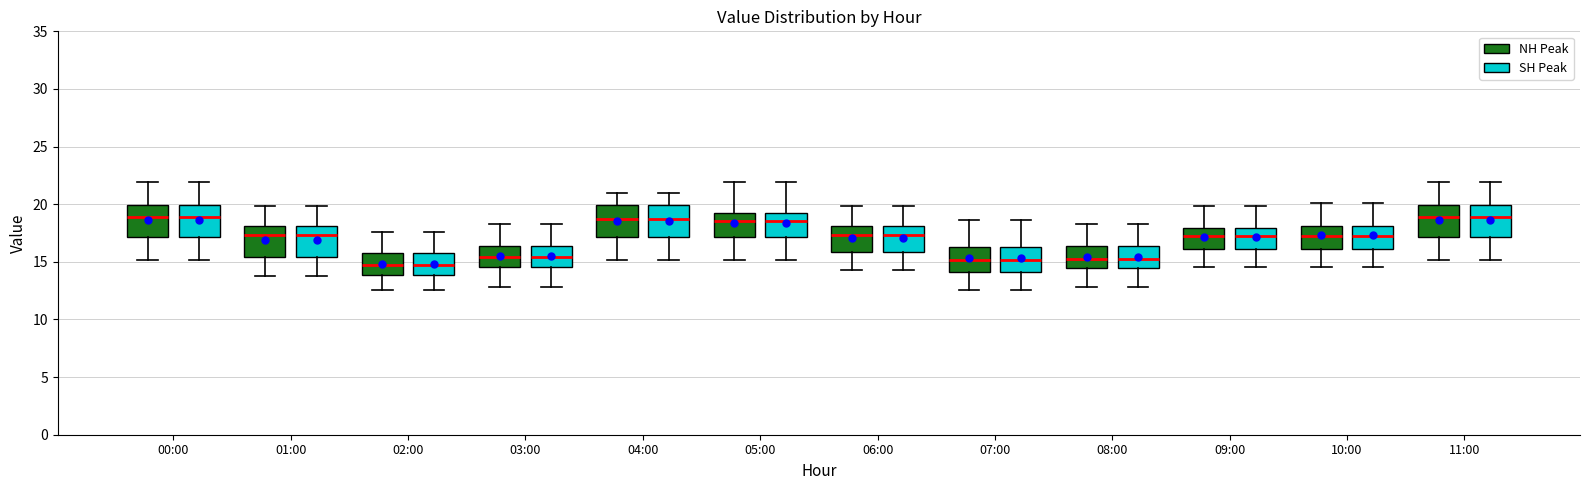

Reading left to right, transcribe this box plot: for each box, give where its median line is, the range the box spans, and where its two whiskers end, as read against the y-axis. The values are not printed on the chart, so give them approximately, as read against the axis.

00:00 (NH Peak): median 19.0, box 17.0 to 20.0, whiskers 15.0 to 22.0
00:00 (SH Peak): median 19.0, box 17.0 to 20.0, whiskers 15.0 to 22.0
01:00 (NH Peak): median 17.5, box 15.5 to 18.0, whiskers 14.0 to 20.0
01:00 (SH Peak): median 17.5, box 15.5 to 18.0, whiskers 14.0 to 20.0
02:00 (NH Peak): median 14.5, box 14.0 to 15.5, whiskers 12.5 to 17.5
02:00 (SH Peak): median 14.5, box 14.0 to 15.5, whiskers 12.5 to 17.5
03:00 (NH Peak): median 15.5, box 14.5 to 16.5, whiskers 13.0 to 18.5
03:00 (SH Peak): median 15.5, box 14.5 to 16.5, whiskers 13.0 to 18.5
04:00 (NH Peak): median 18.5, box 17.0 to 20.0, whiskers 15.0 to 21.0
04:00 (SH Peak): median 18.5, box 17.0 to 20.0, whiskers 15.0 to 21.0
05:00 (NH Peak): median 18.5, box 17.0 to 19.5, whiskers 15.0 to 22.0
05:00 (SH Peak): median 18.5, box 17.0 to 19.5, whiskers 15.0 to 22.0
06:00 (NH Peak): median 17.5, box 16.0 to 18.0, whiskers 14.5 to 20.0
06:00 (SH Peak): median 17.5, box 16.0 to 18.0, whiskers 14.5 to 20.0
07:00 (NH Peak): median 15.0, box 14.0 to 16.5, whiskers 12.5 to 18.5
07:00 (SH Peak): median 15.0, box 14.0 to 16.5, whiskers 12.5 to 18.5
08:00 (NH Peak): median 15.5, box 14.5 to 16.5, whiskers 13.0 to 18.5
08:00 (SH Peak): median 15.5, box 14.5 to 16.5, whiskers 13.0 to 18.5
09:00 (NH Peak): median 17.5, box 16.0 to 18.0, whiskers 14.5 to 20.0
09:00 (SH Peak): median 17.5, box 16.0 to 18.0, whiskers 14.5 to 20.0
10:00 (NH Peak): median 17.5, box 16.0 to 18.0, whiskers 14.5 to 20.0
10:00 (SH Peak): median 17.5, box 16.0 to 18.0, whiskers 14.5 to 20.0
11:00 (NH Peak): median 19.0, box 17.0 to 20.0, whiskers 15.0 to 22.0
11:00 (SH Peak): median 19.0, box 17.0 to 20.0, whiskers 15.0 to 22.0